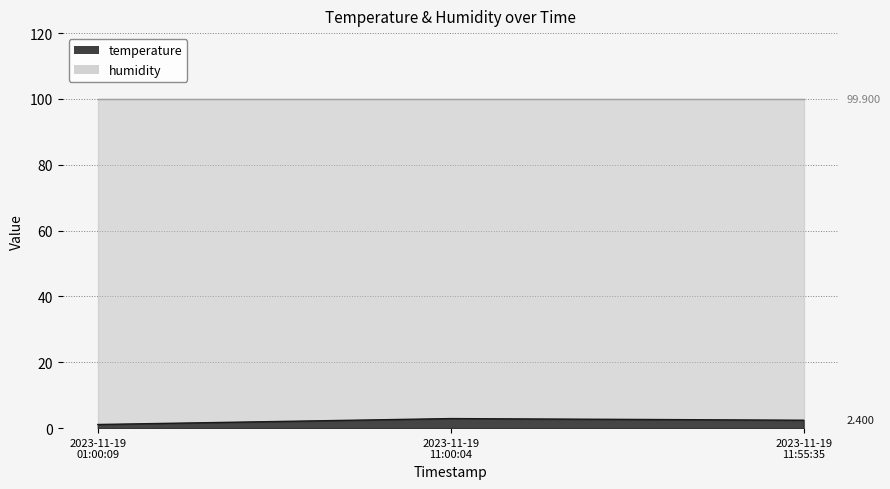

Reading left to right, list all the values displayed in this chart.

1.1	2.9	2.4